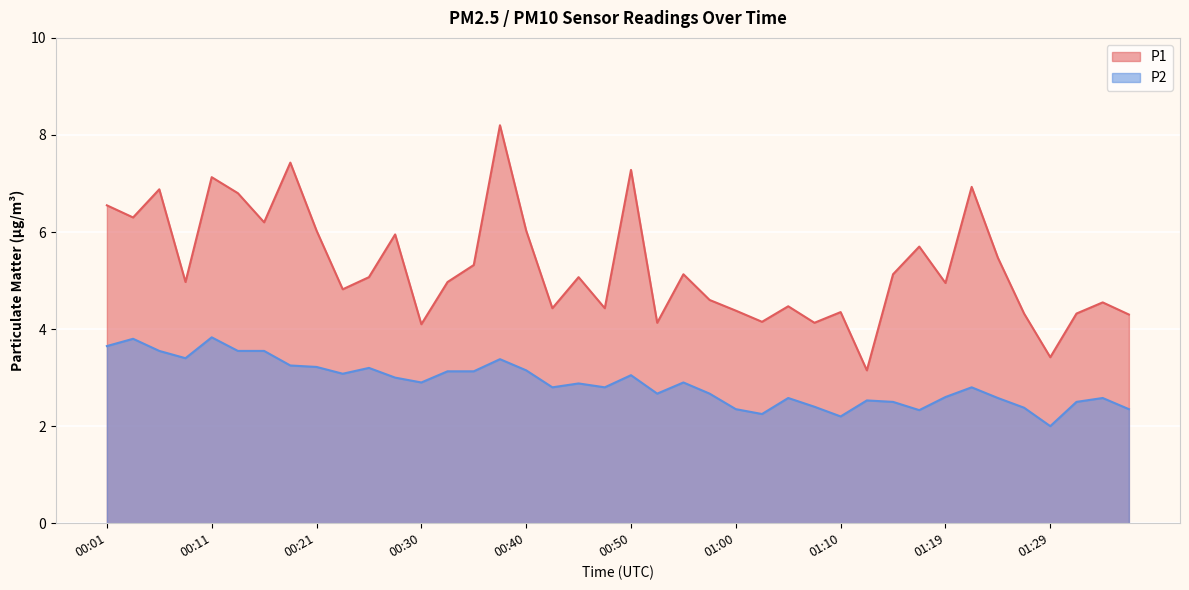

How many values in the P1 series are below 5?

20